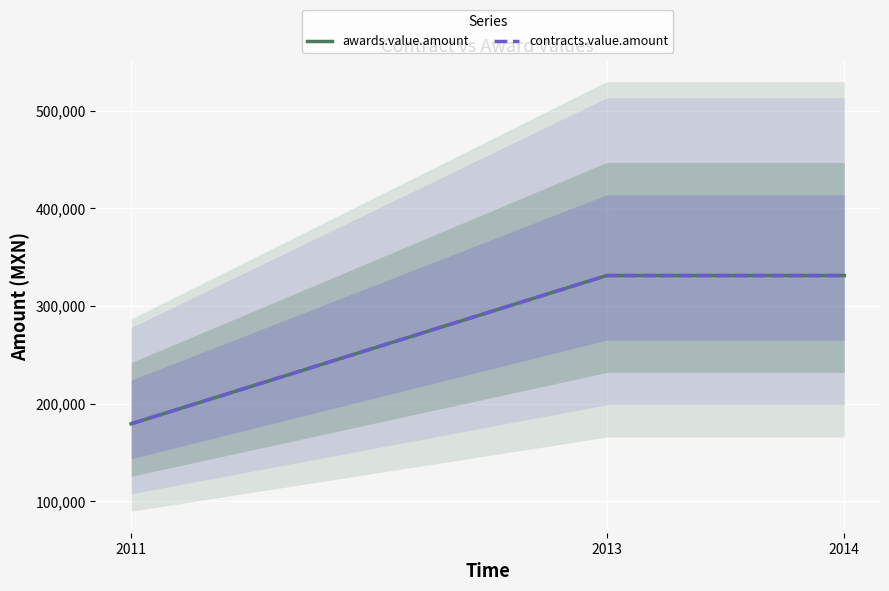

How many contracts.value.amount values are between 179232 and 331200?

3